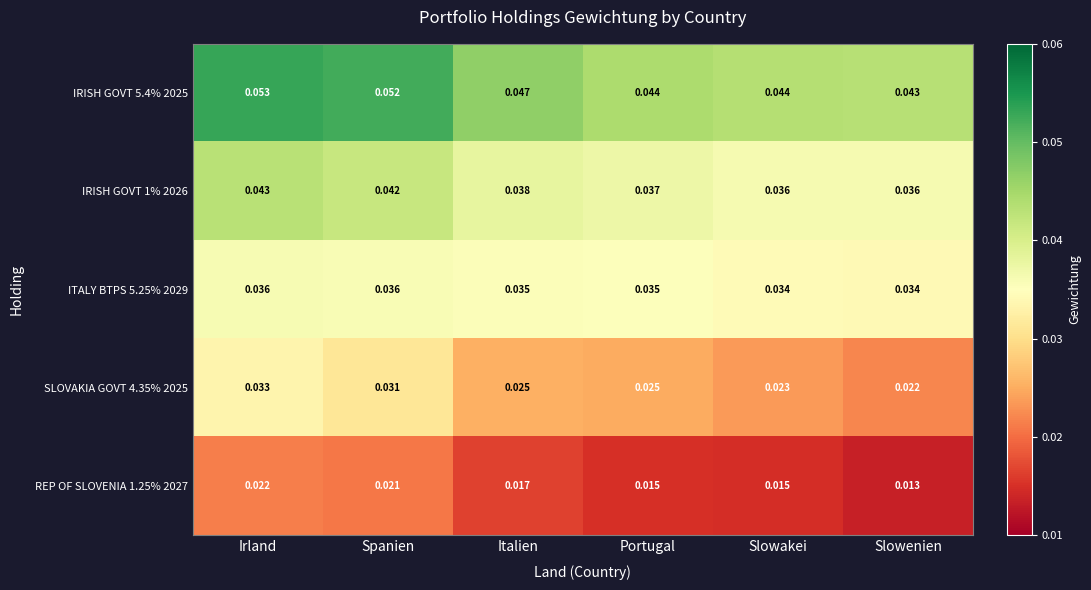

Which series has the widest spread of values?

SLOVAKIA GOVT 4.35% 2025